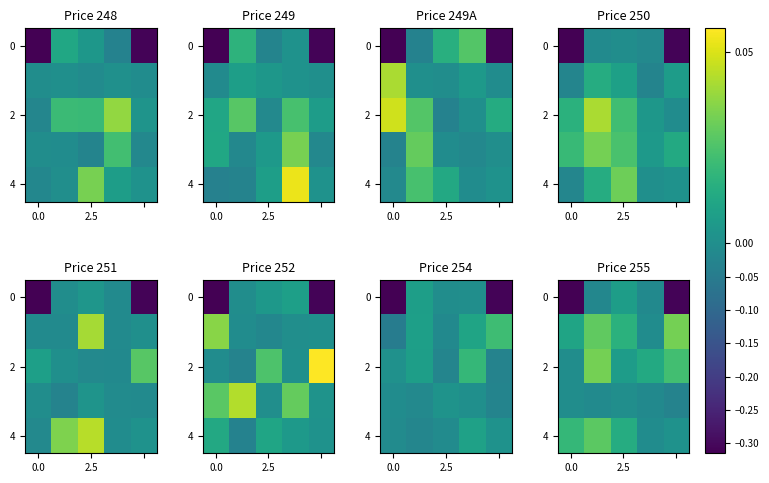

Where is 0 nearest to the value 0?

2.5